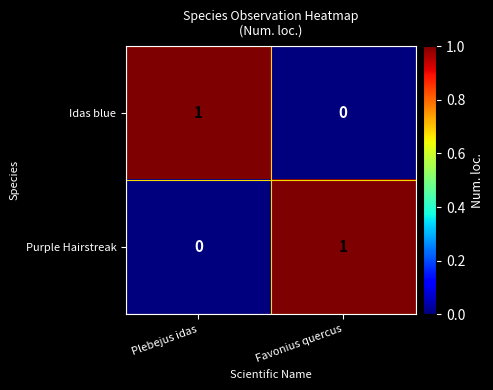

Reading left to right, list all the values displayed in this chart.

Idas blue: 1	0
Purple Hairstreak: 0	1